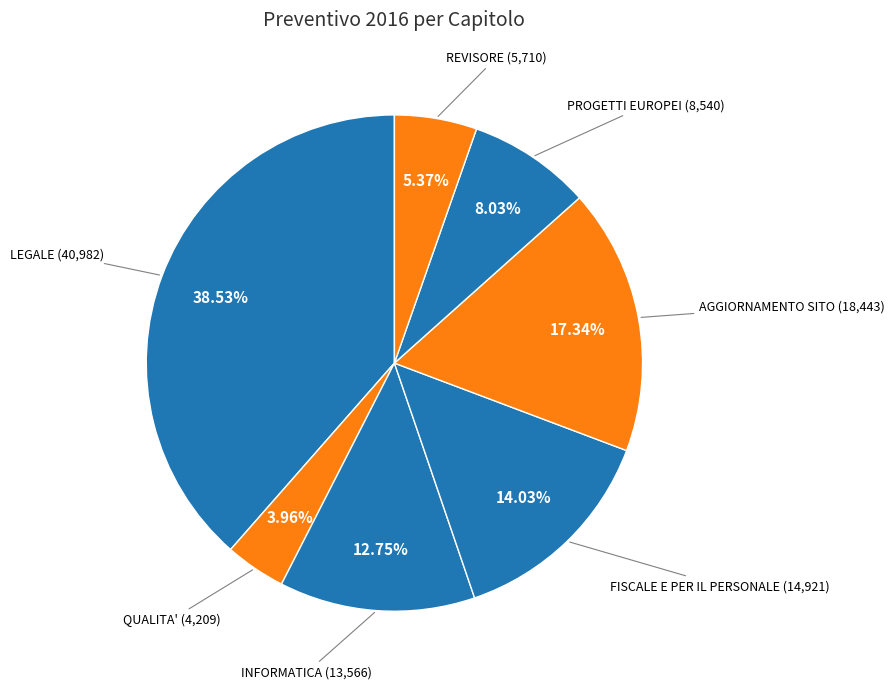

Is there any slice that represents more than half of the pie?

No